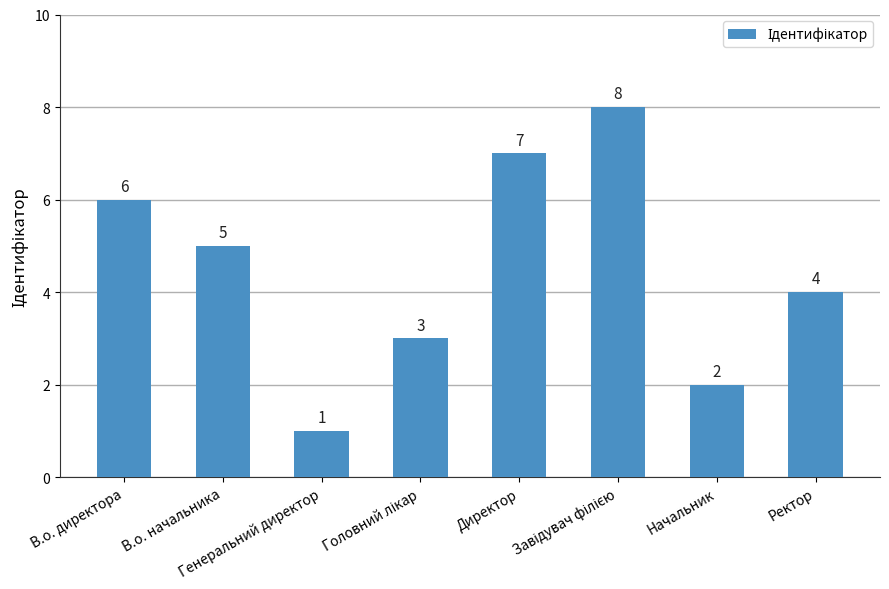

How many bars are there in total?

8